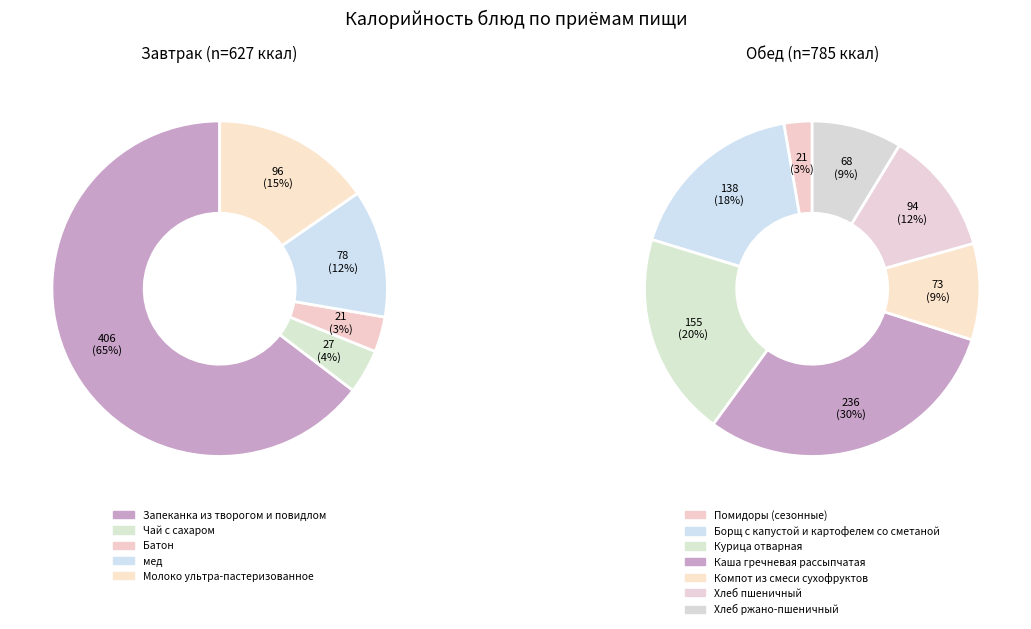

The Батон slice represents 11% of the pie. True or false?

False